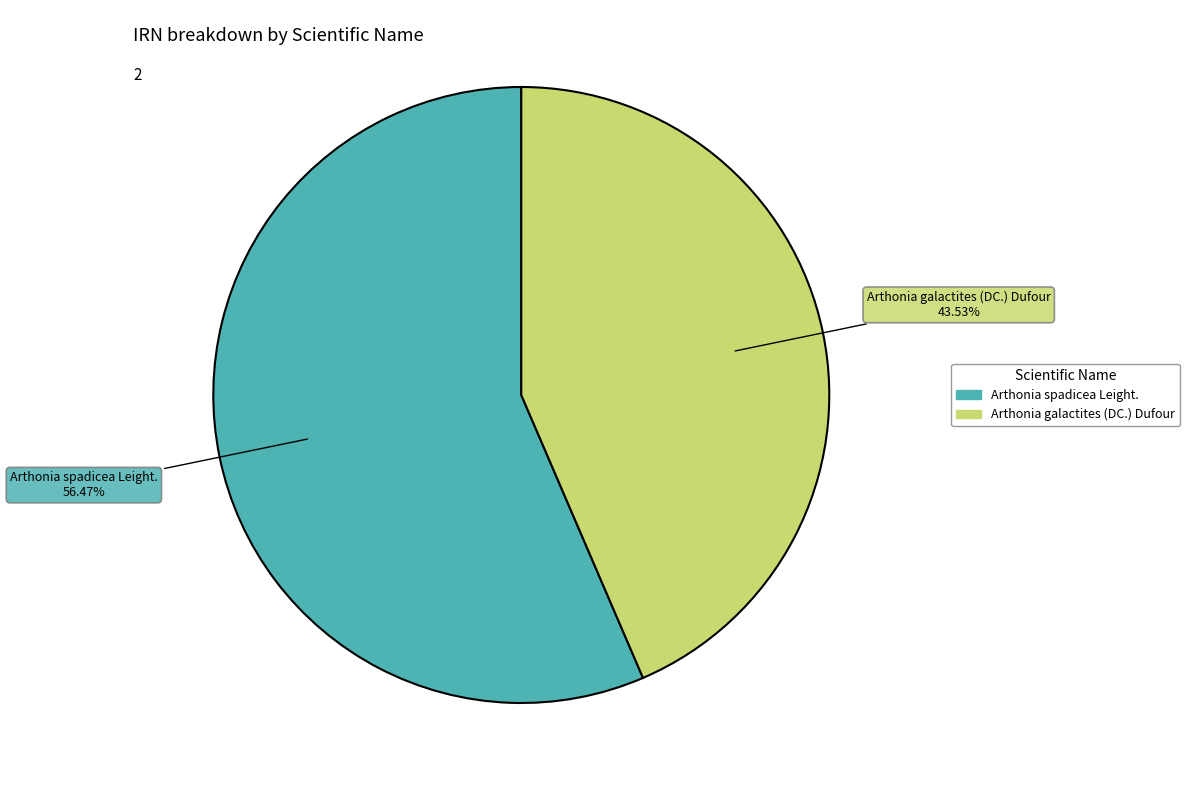

Do Arthonia galactites (DC.) Dufour and Arthonia spadicea Leight. together represent more than half of the pie?

Yes